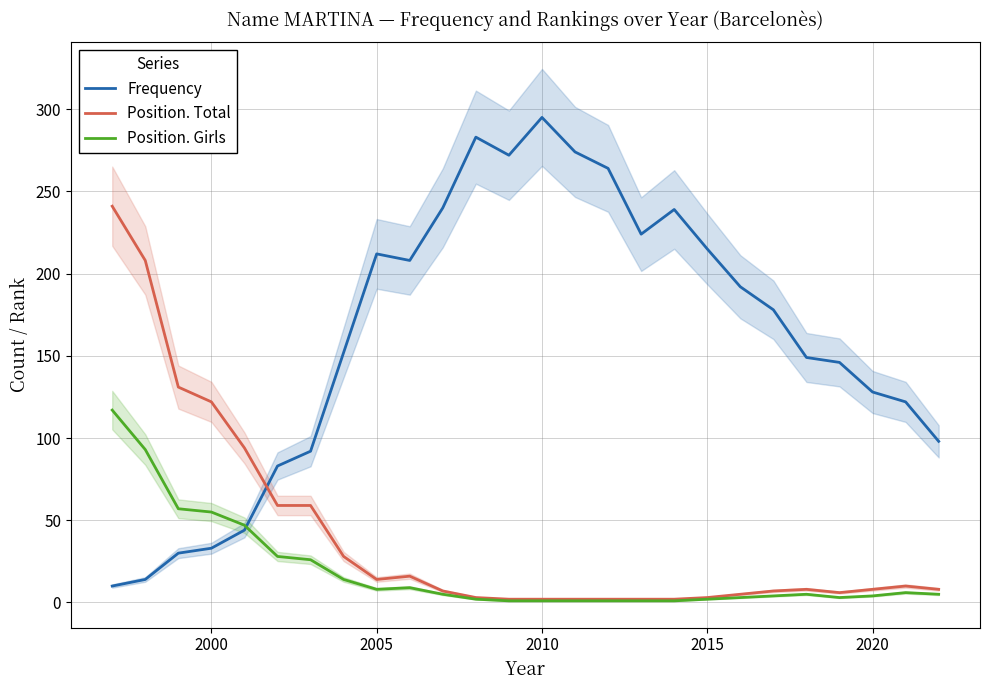

Which series has the largest total across all categories?

Frequency